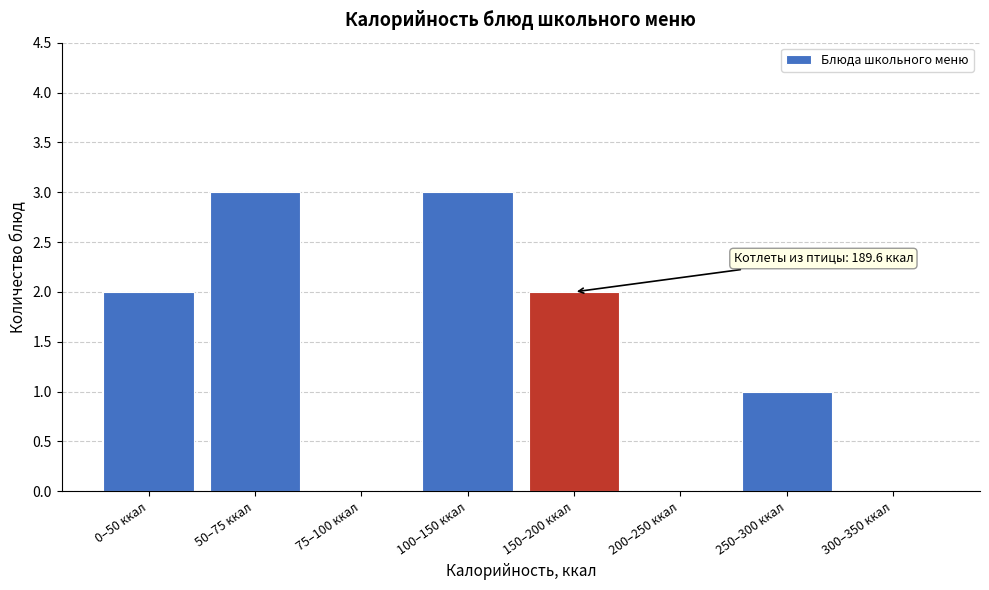

Reading left to right, what are all the values shown in this chart?

0–50 ккал=2	50–75 ккал=3	75–100 ккал=0	100–150 ккал=3	150–200 ккал=2	200–250 ккал=0	250–300 ккал=1	300–350 ккал=0